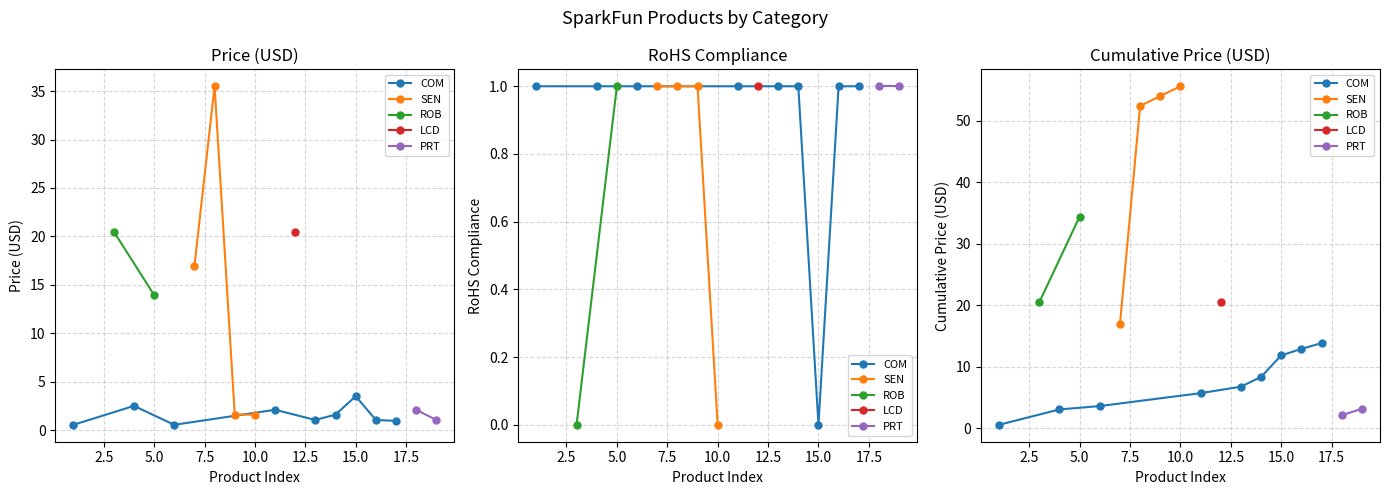

What is the sum of the Price (USD) values at ROB-11884 and SEN-09088?

22.1